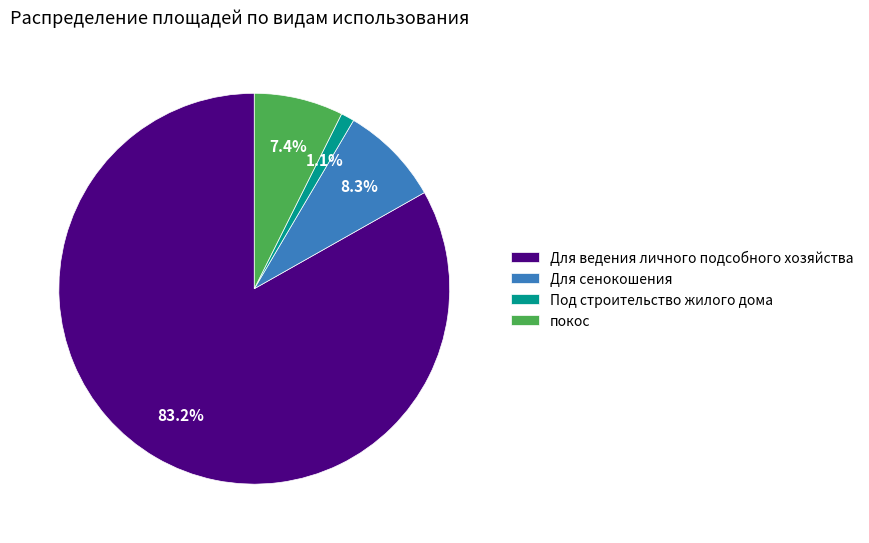

What is the smallest slice in the pie chart?

Под строительство жилого дома